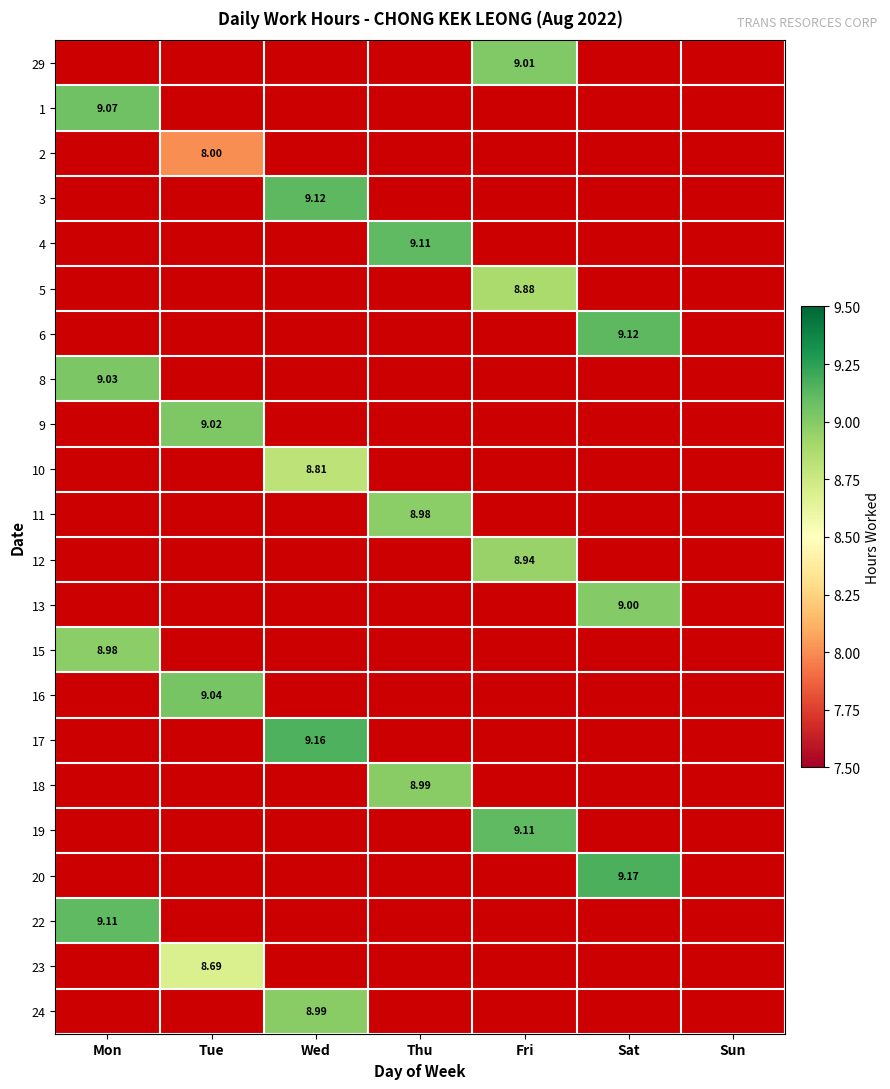

Which label corresponds to the smallest value in the chart?

Tue